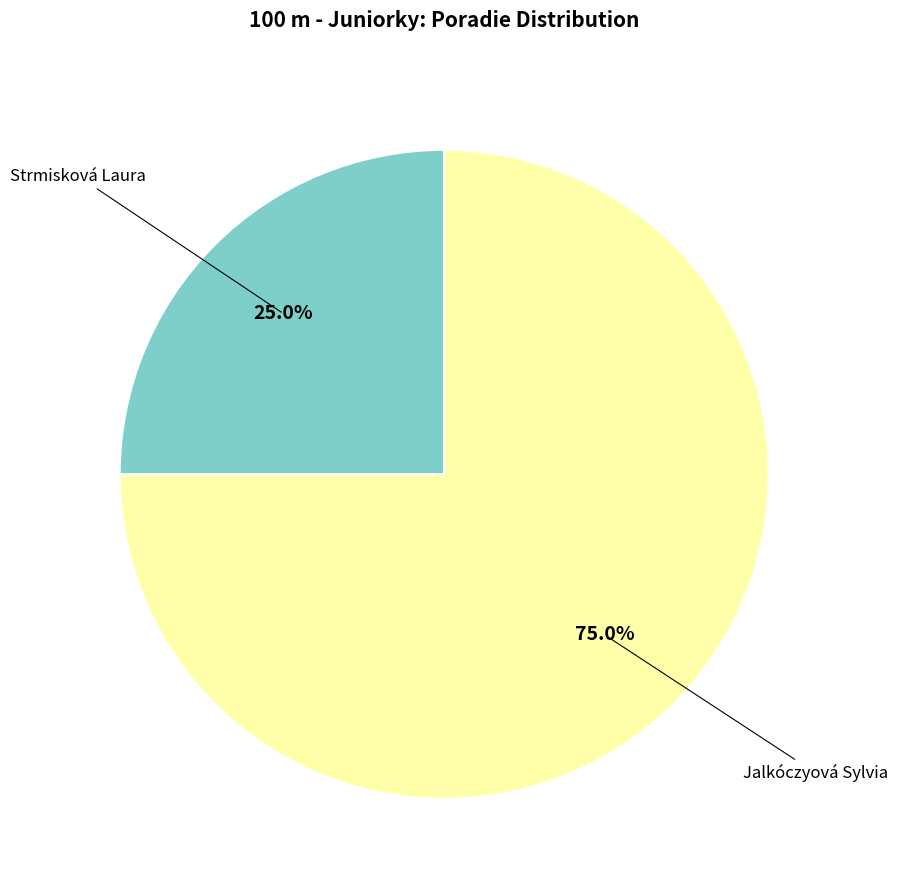

Is there a majority slice in this chart?

Yes